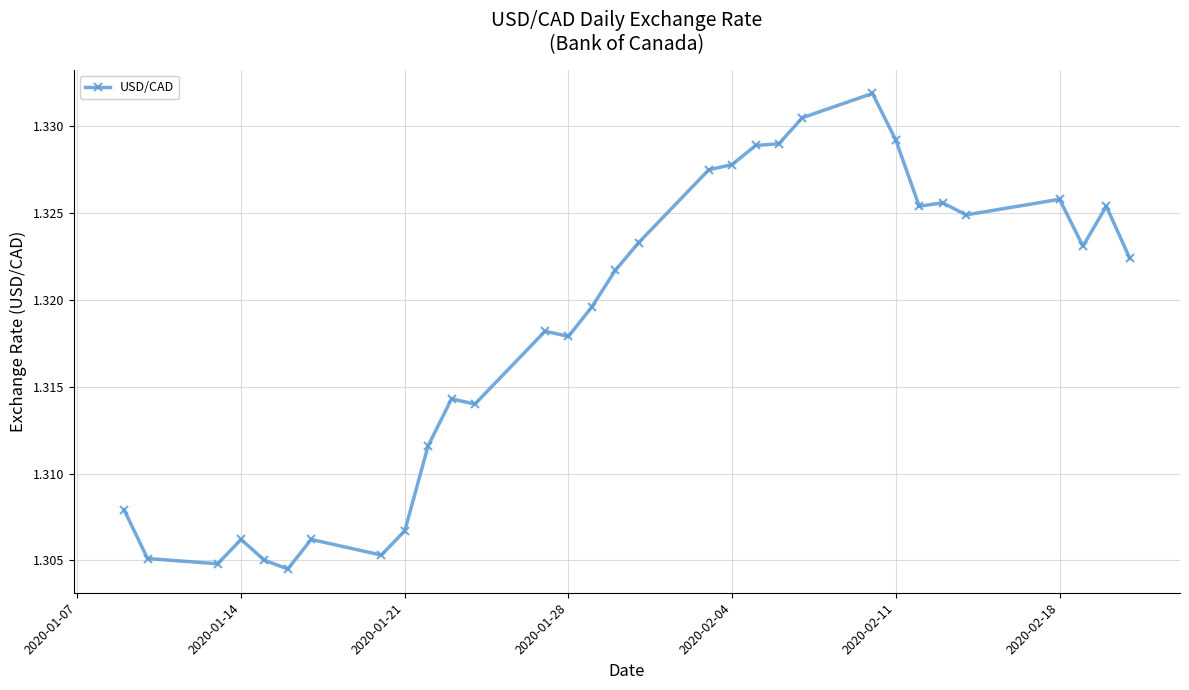

What is the sum of all values?

40.9